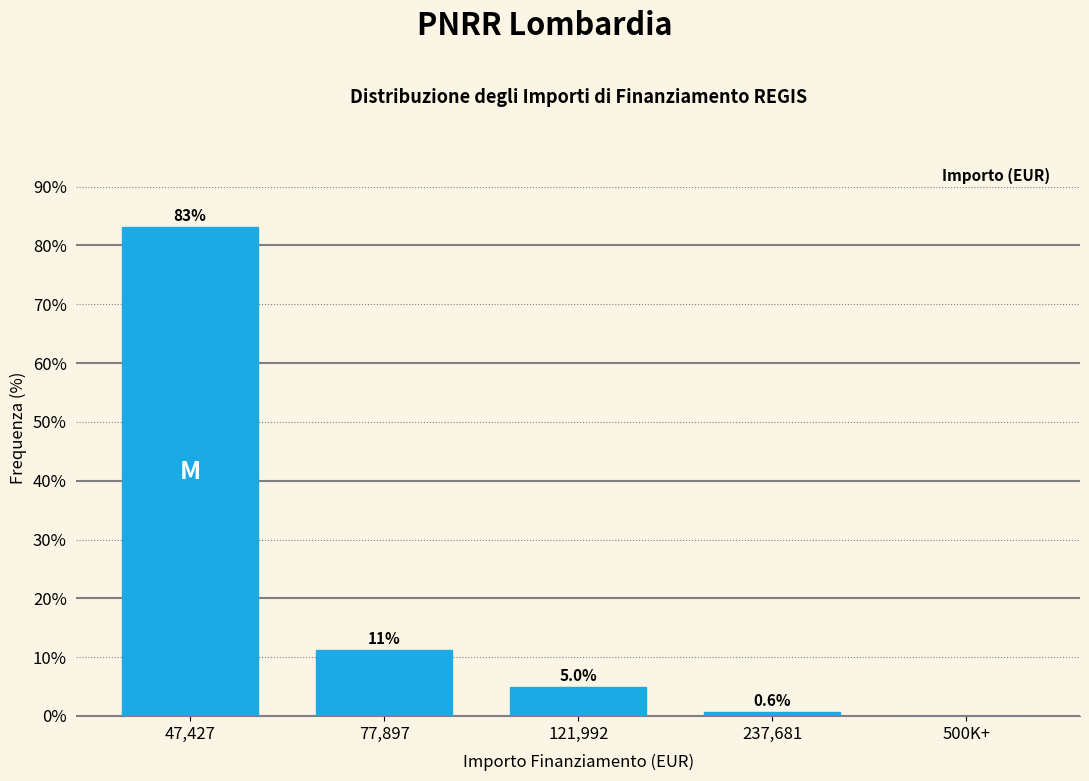

Which label corresponds to the largest value in the chart?

47,427